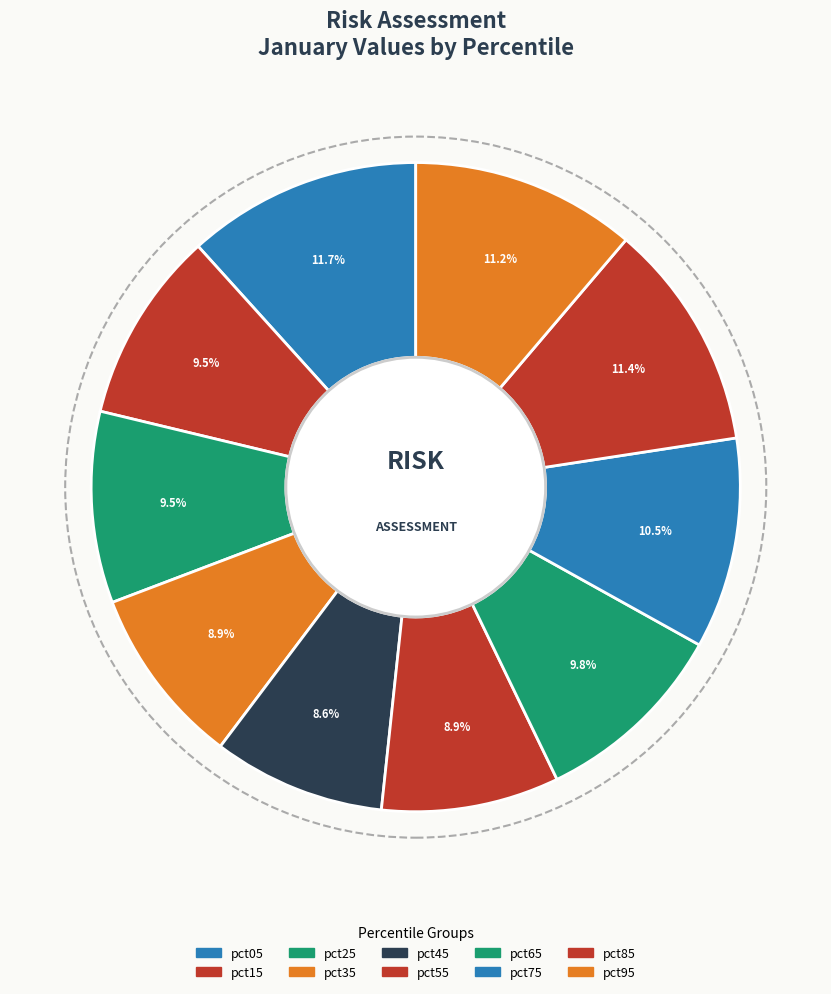

Count the number of slices in the pie.

10